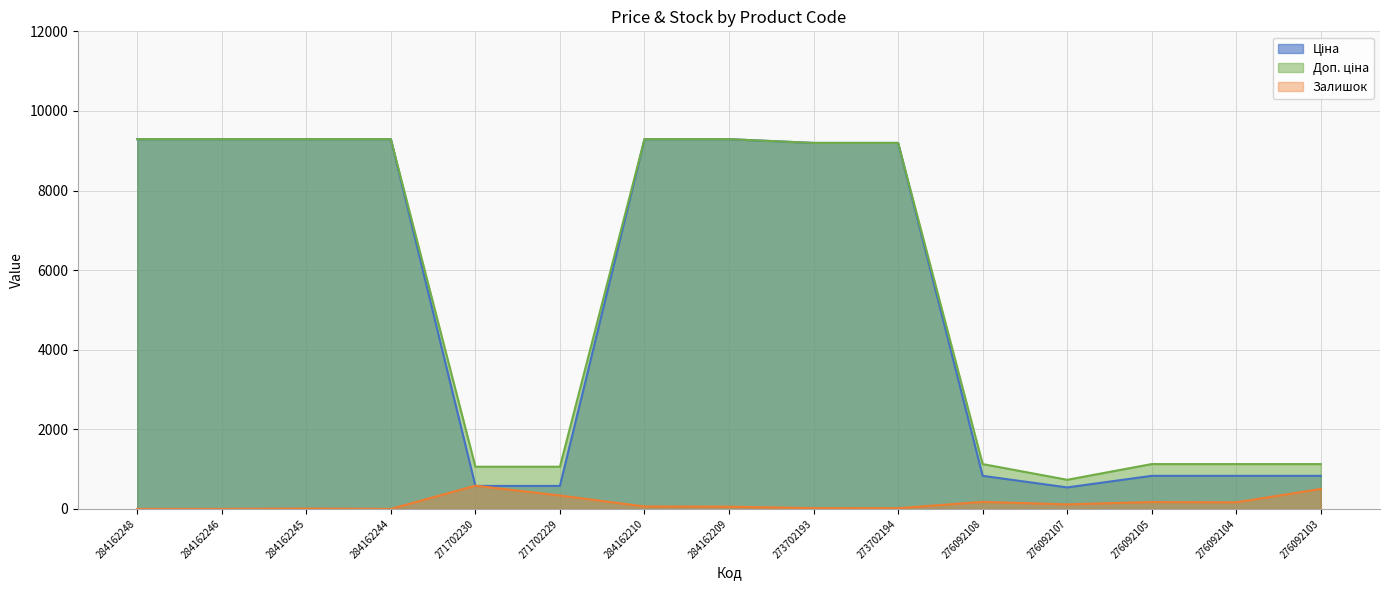

True or false: Доп. ціна and Залишок cross at least once.

False